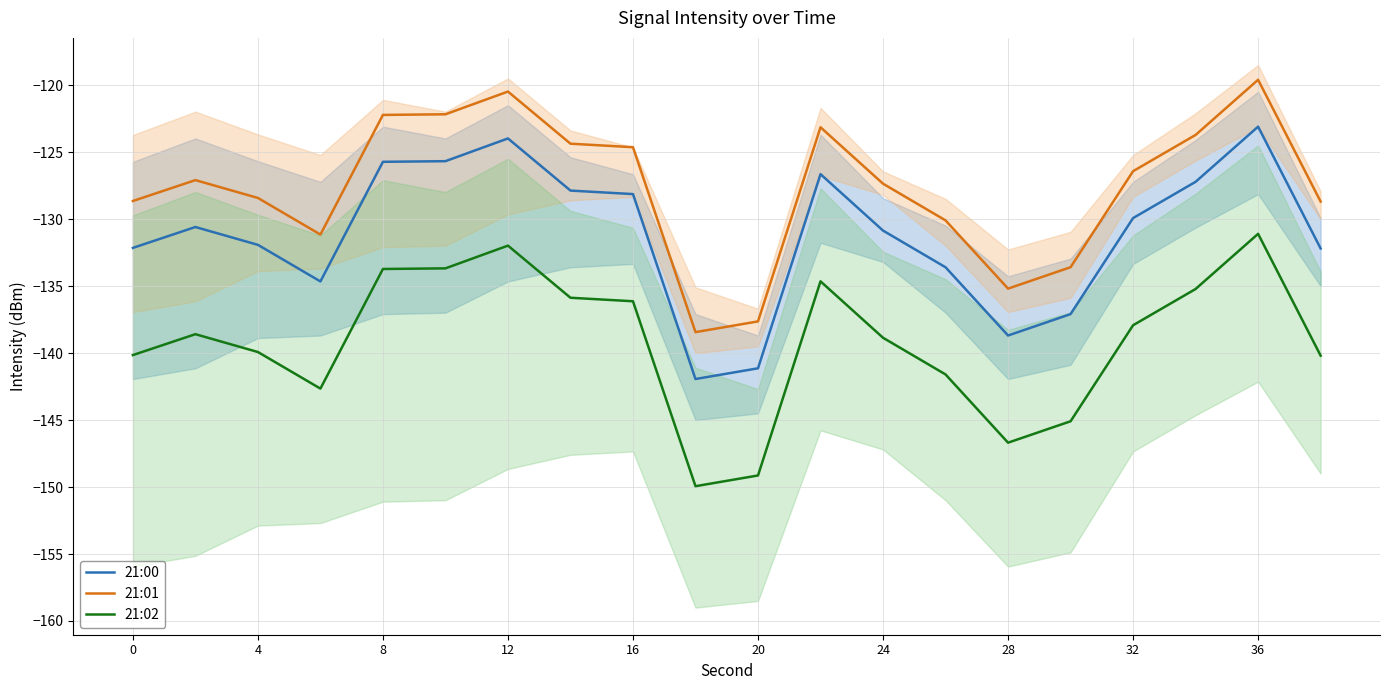

Rank the series by their maximum value, from highest to lowest.

21:01, 21:00, 21:02